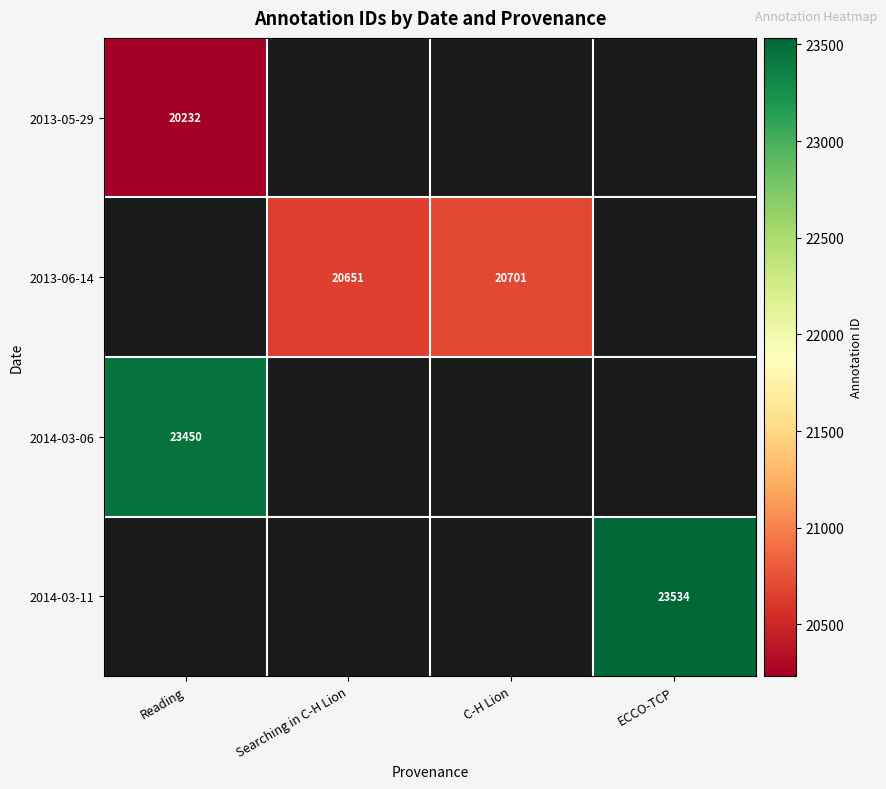

Is the value of 2013-06-14 at Searching in C-H Lion greater than the value of 2014-03-06 at Reading?

No